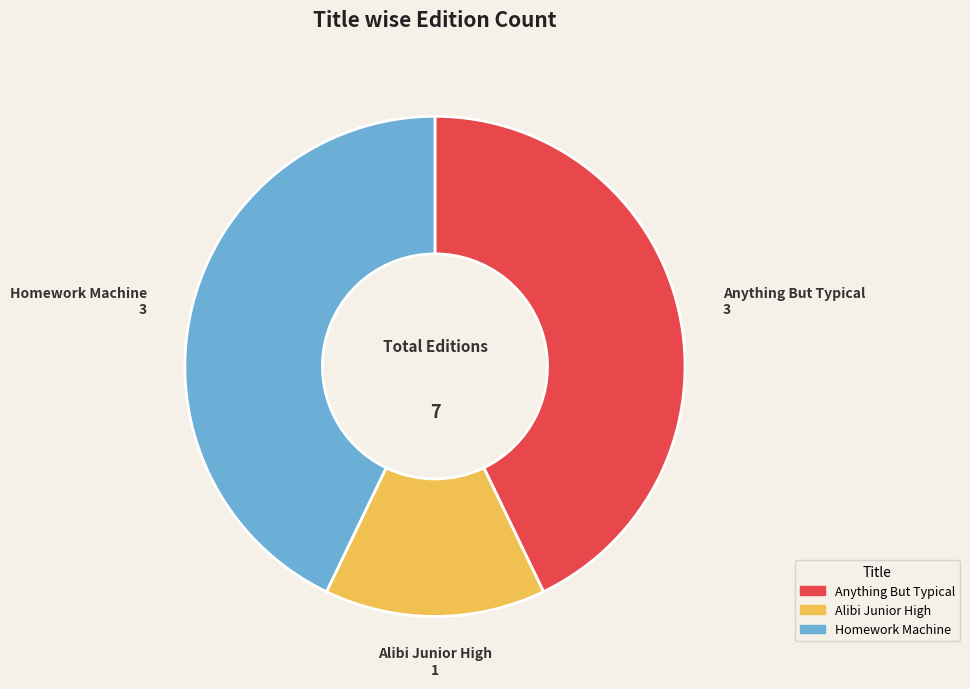

How many slices are in this pie chart?

3